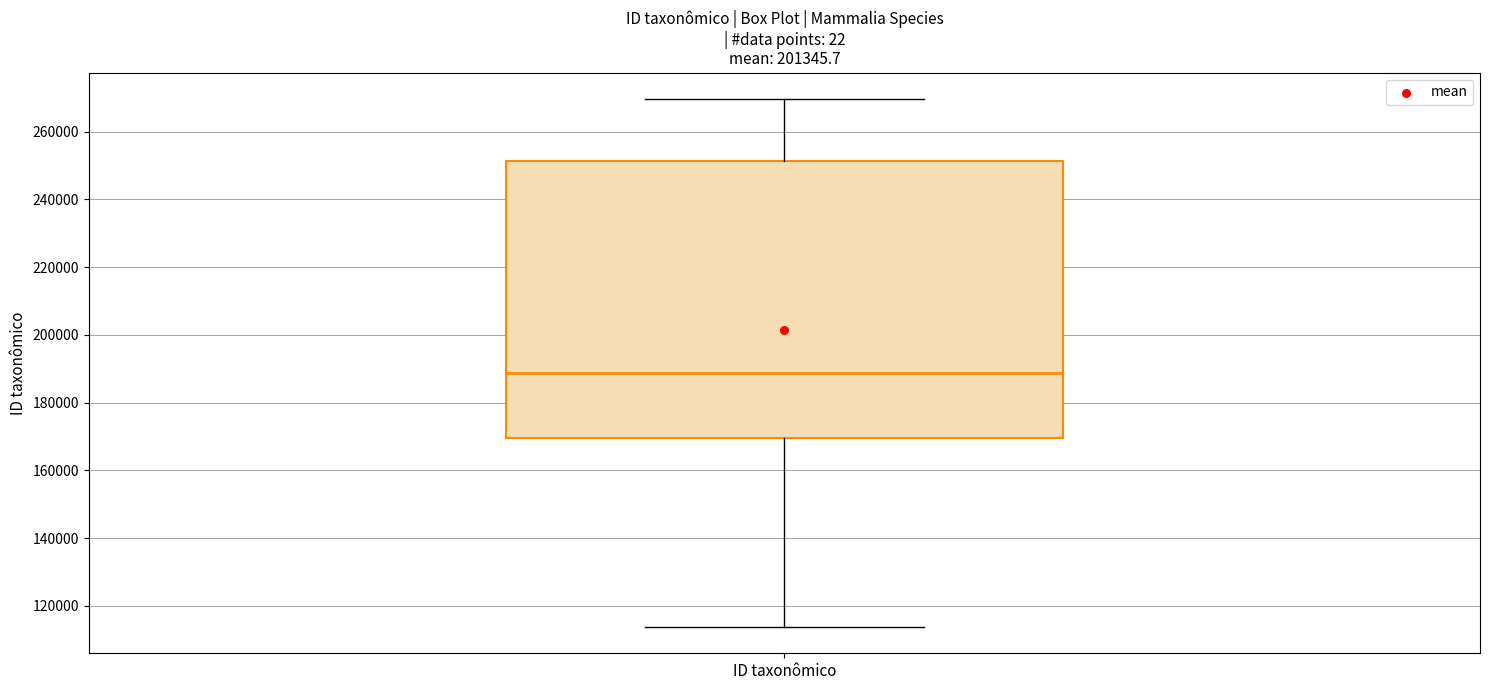

Where is the lower edge of the box for ID taxonômico on the y-axis? The values are not printed on the chart, so give them approximately, as read against the axis.

170000